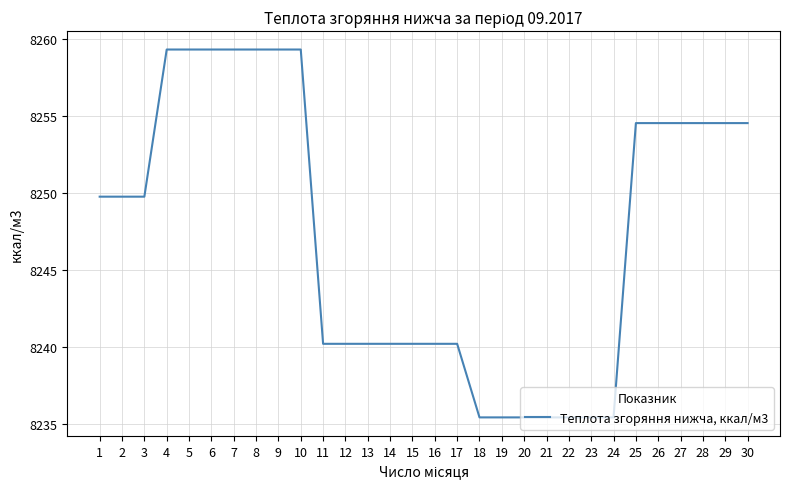

What is the difference between the maximum and minimum values?

23.9